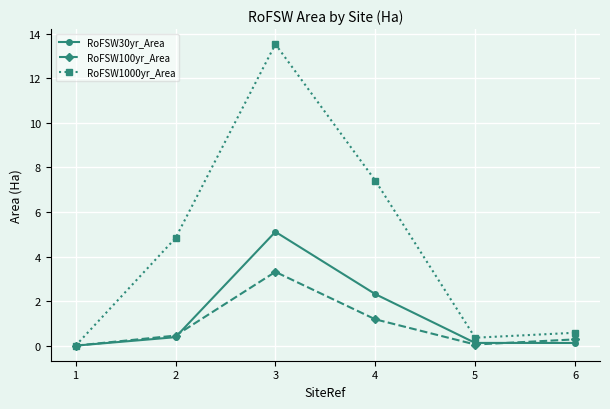

What is the difference between the maximum and second lowest values in the RoFSW30yr_Area series?

5.0